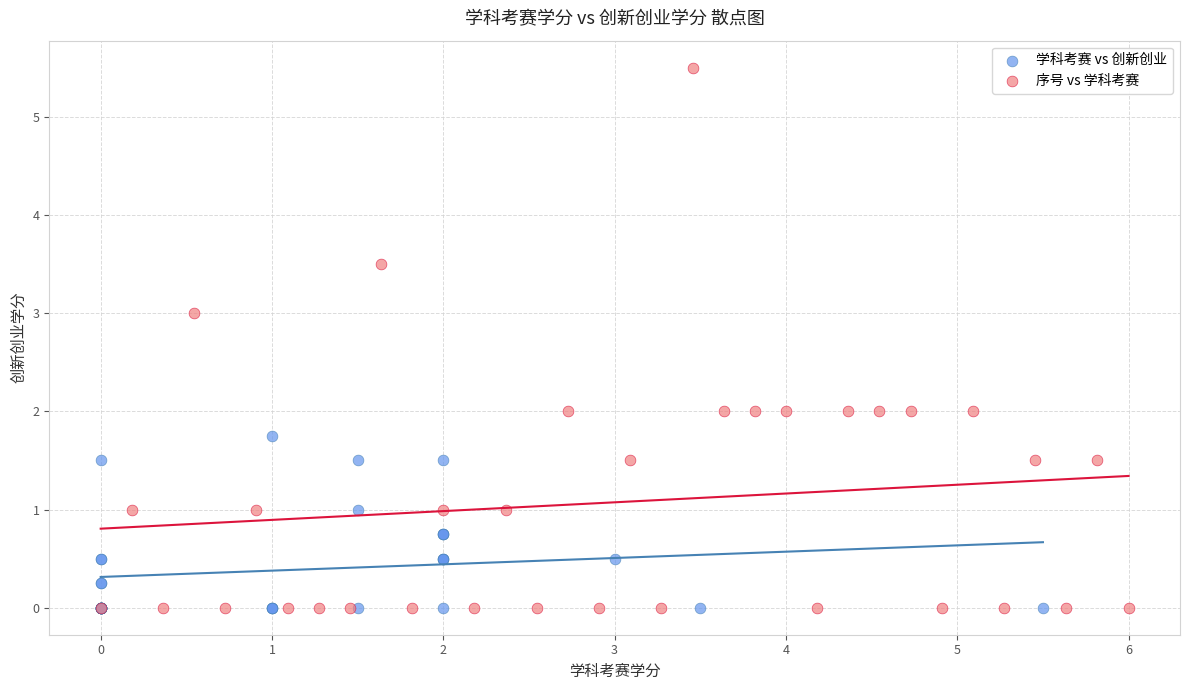

Which series contains the highest Y value?

序号 vs 学科考赛